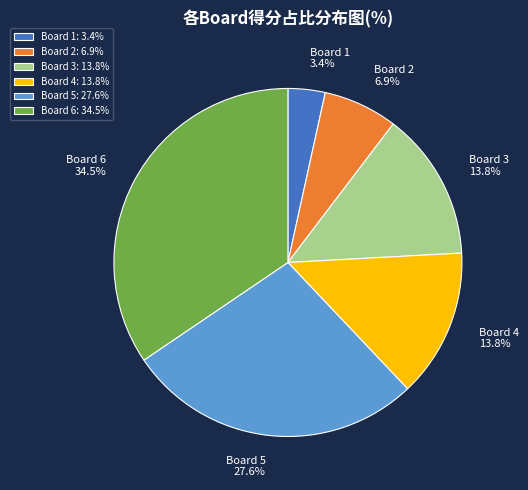

Which category has the smallest portion of the pie?

Board 1